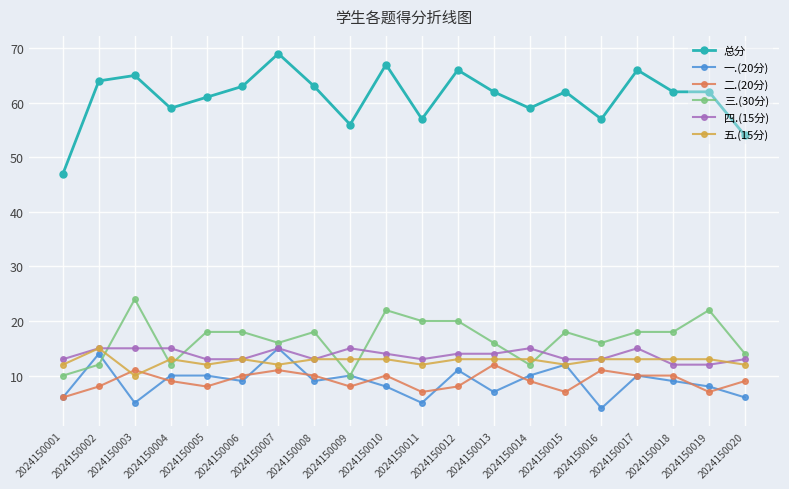

What is the spread (max minus min) of values at 2024150010?

59